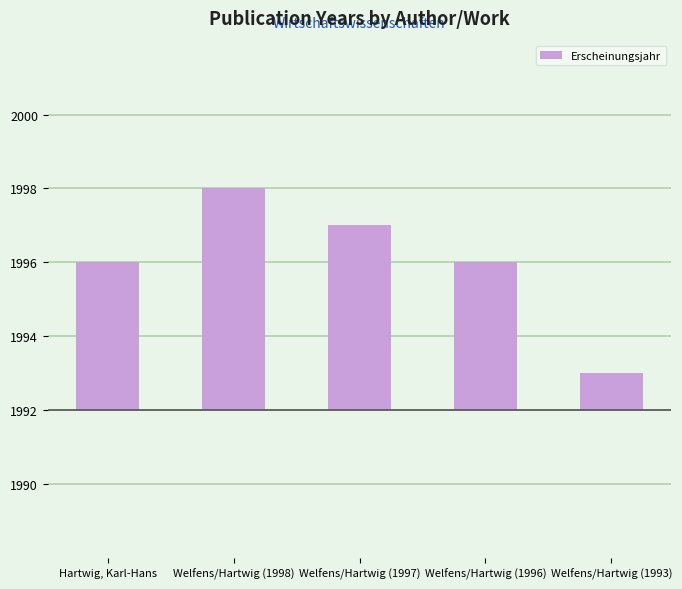

What is the label of the 4th bar from the left?

Welfens/Hartwig (1996)